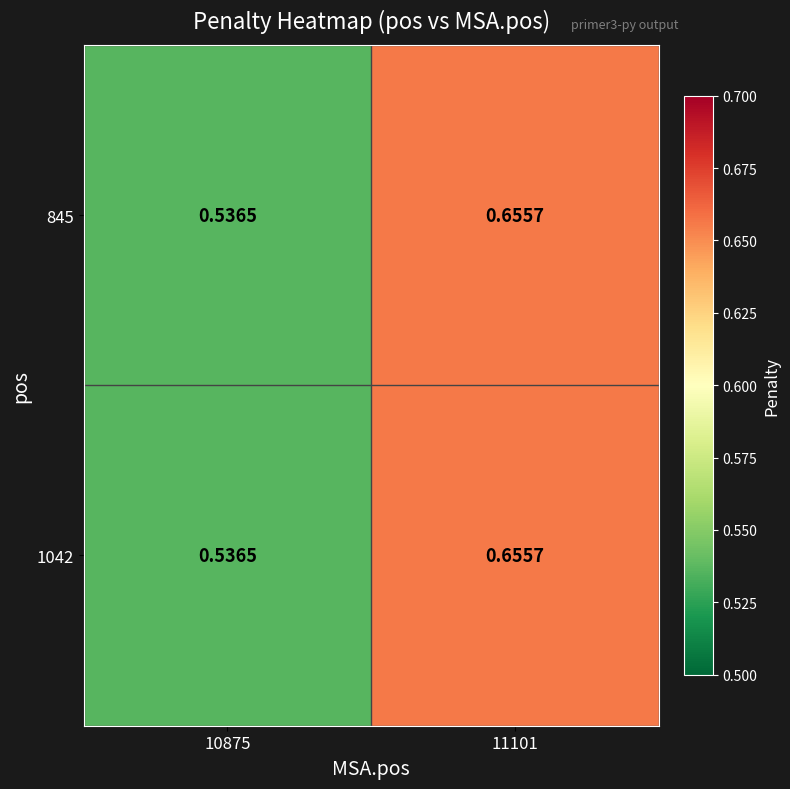

At how many categories does at least one series exceed 0?

2